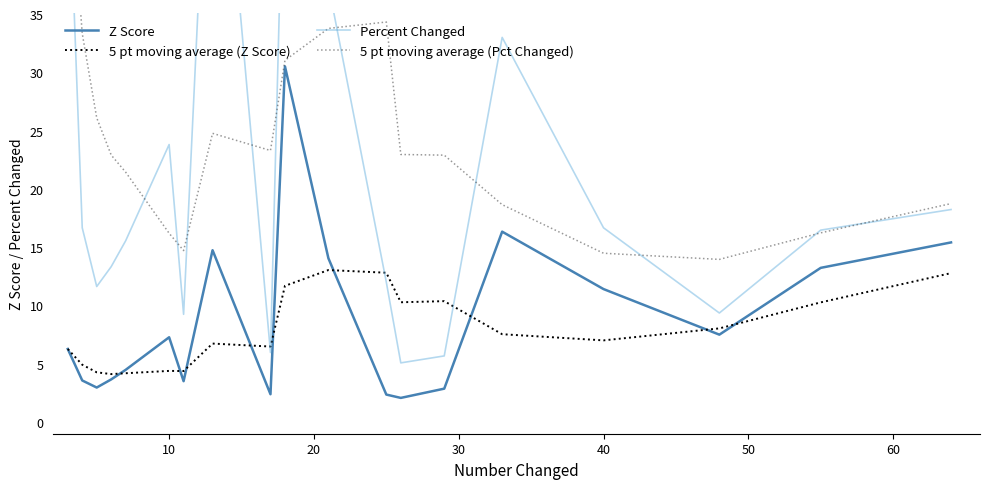

What is the highest value of the 5 pt moving average (Z Score) series?

13.0